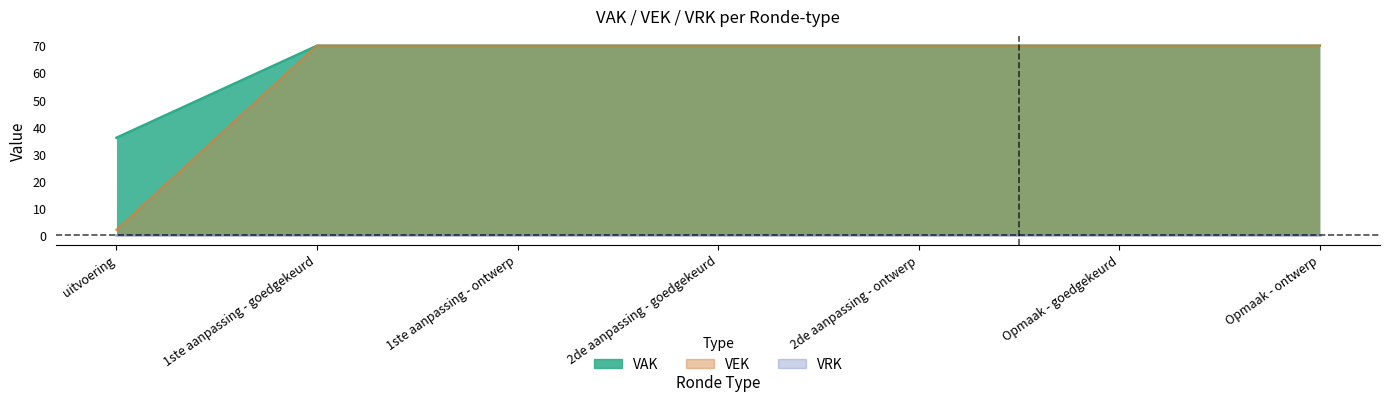

True or false: VAK and VEK cross at least once.

False